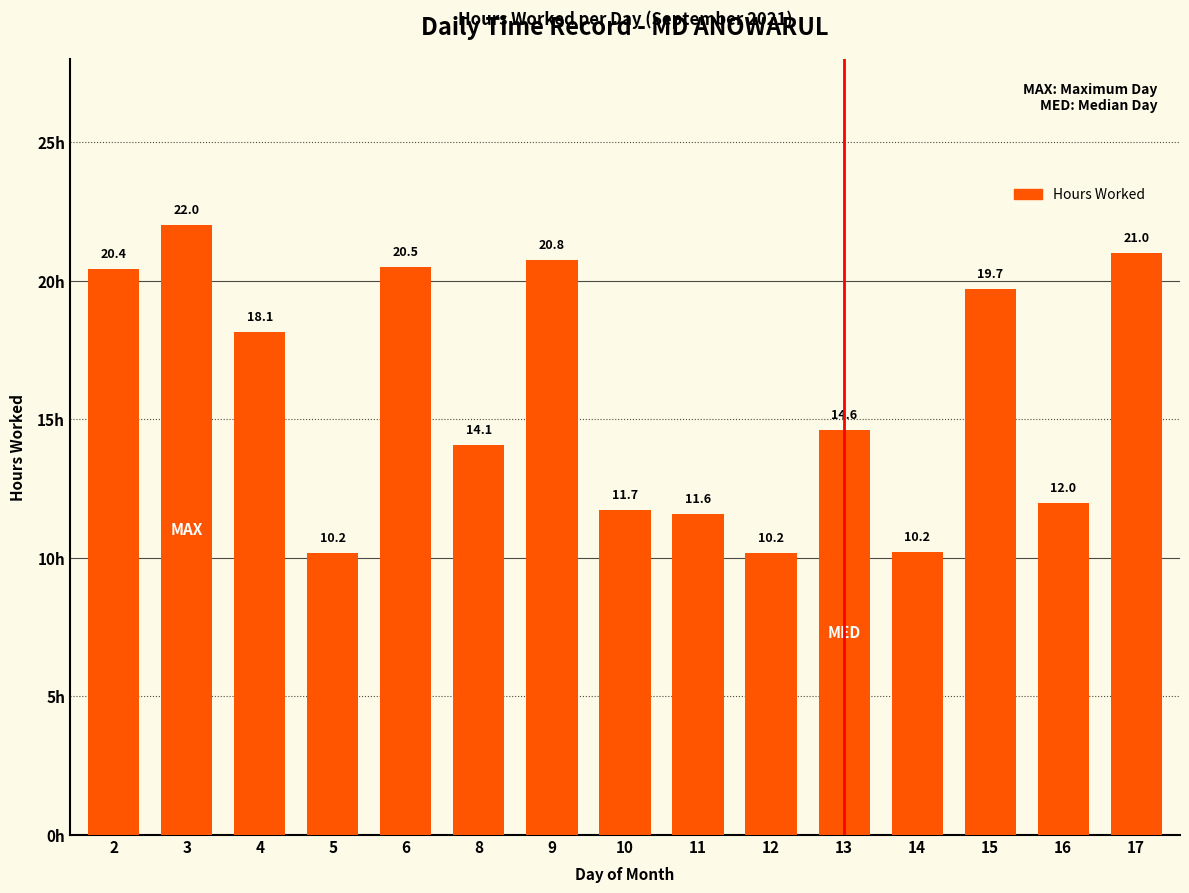

Which label corresponds to the smallest value in the chart?

12